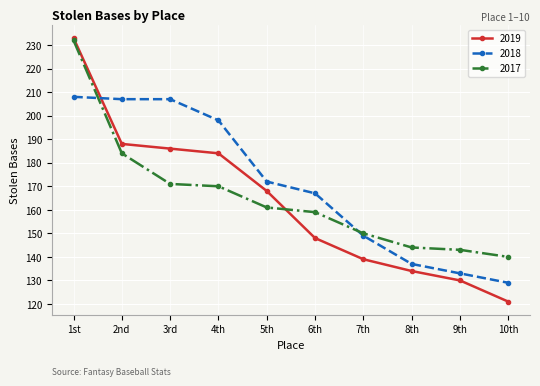

Is it true that 2017 equals 232 at 1st?

True